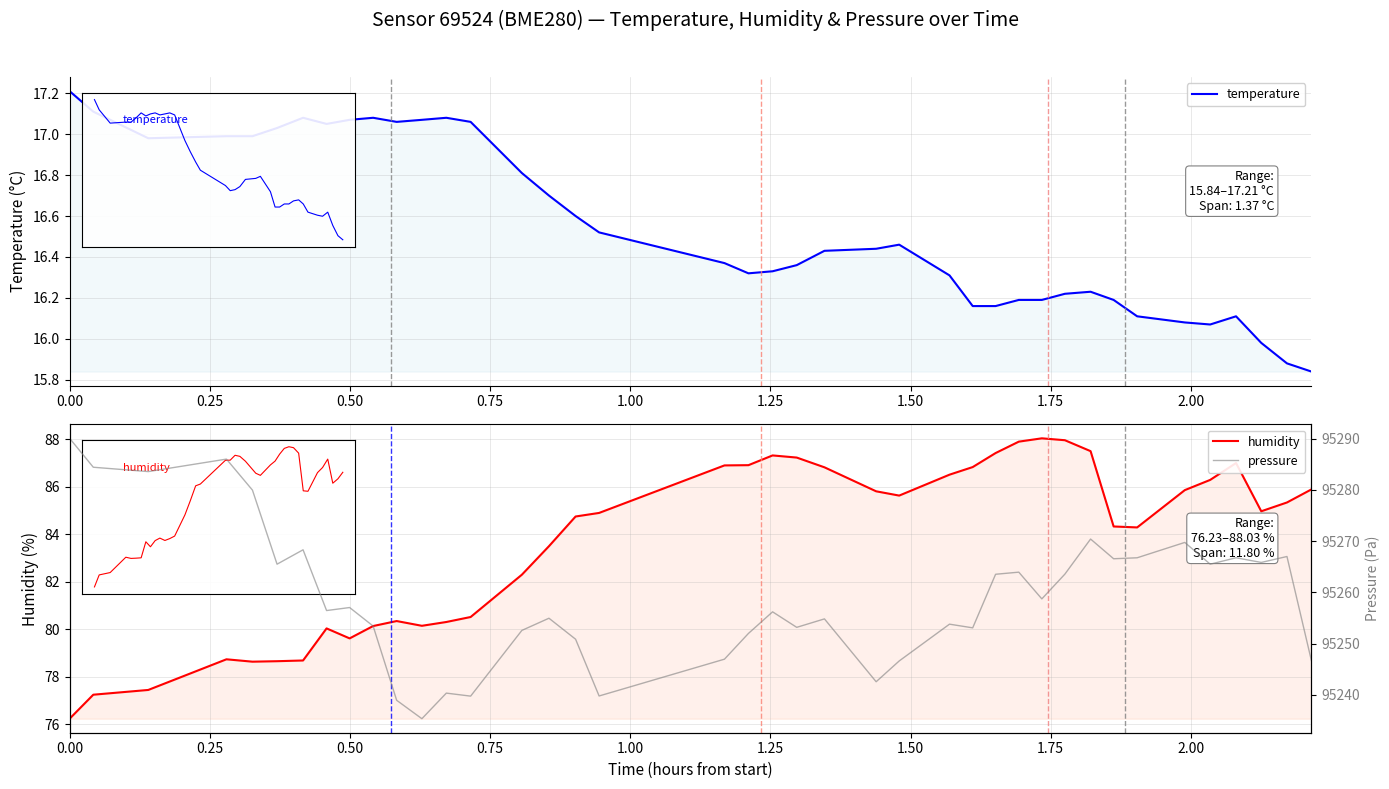

Is the value of pressure at 30 greater than the value of humidity at 1.00?

Yes